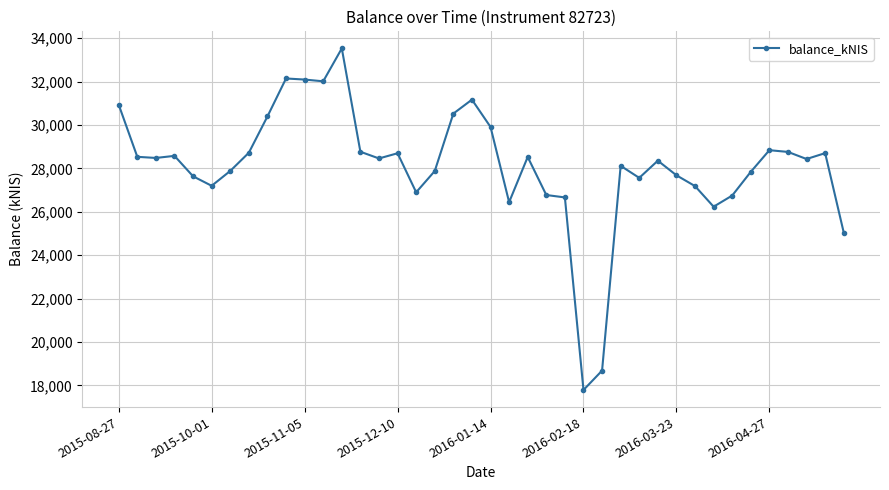

What is the sum of all values?

1124839.4